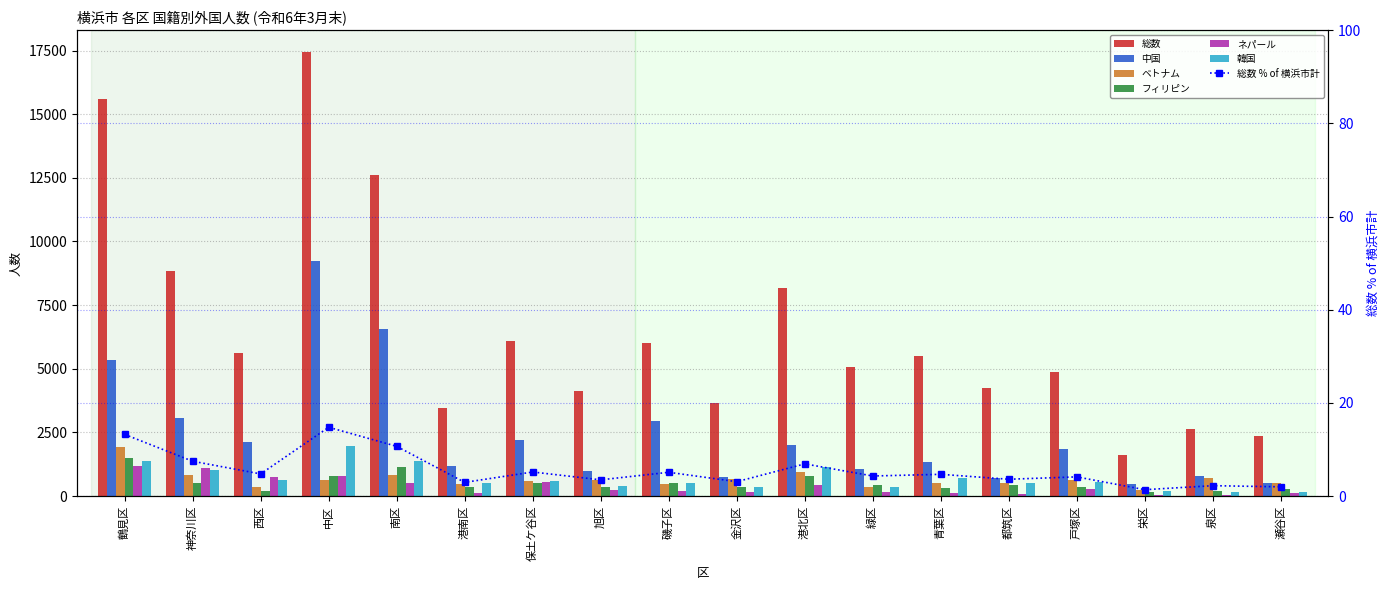

Where is ベトナム nearest to the value 1082?

港北区